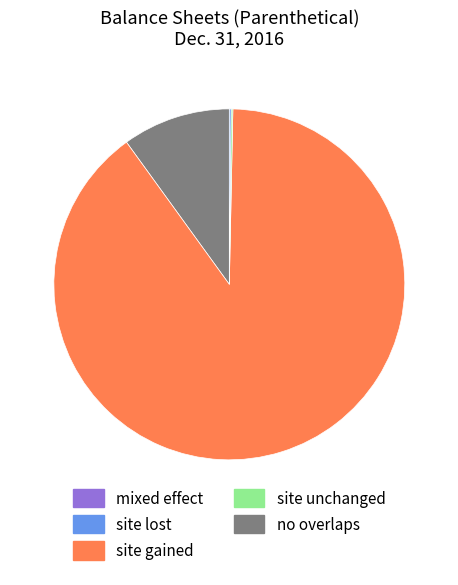

Does any single category account for the majority?

Yes